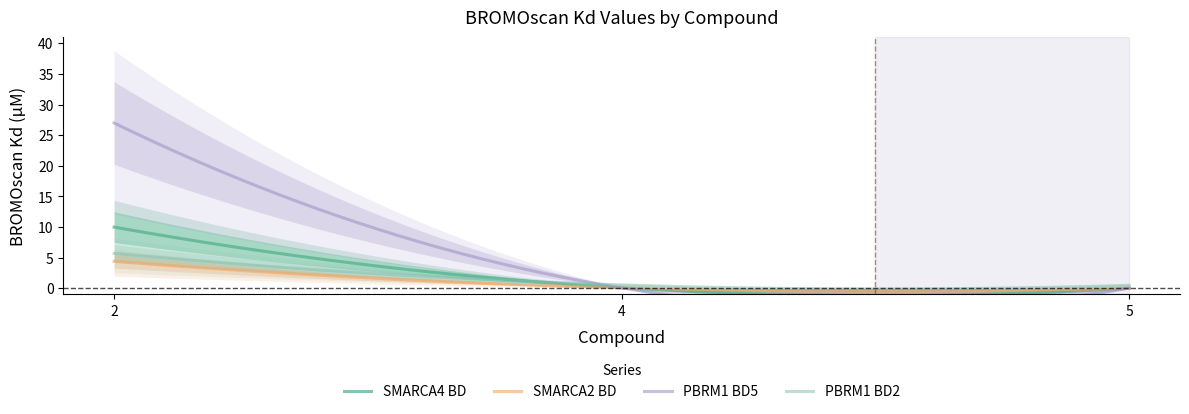

Which category has the highest value across all series?

2